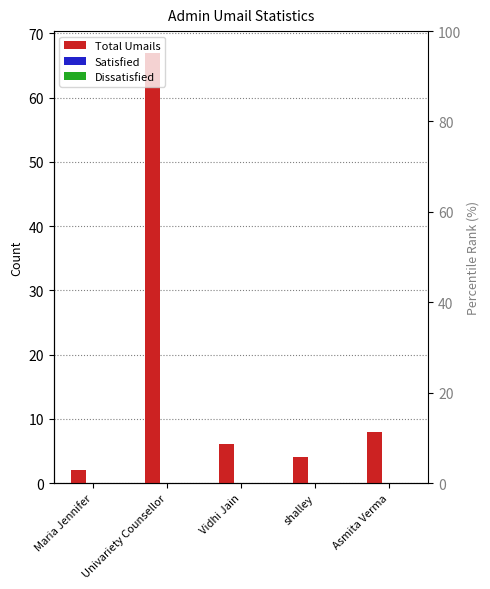

Count the number of data series in this chart.

3